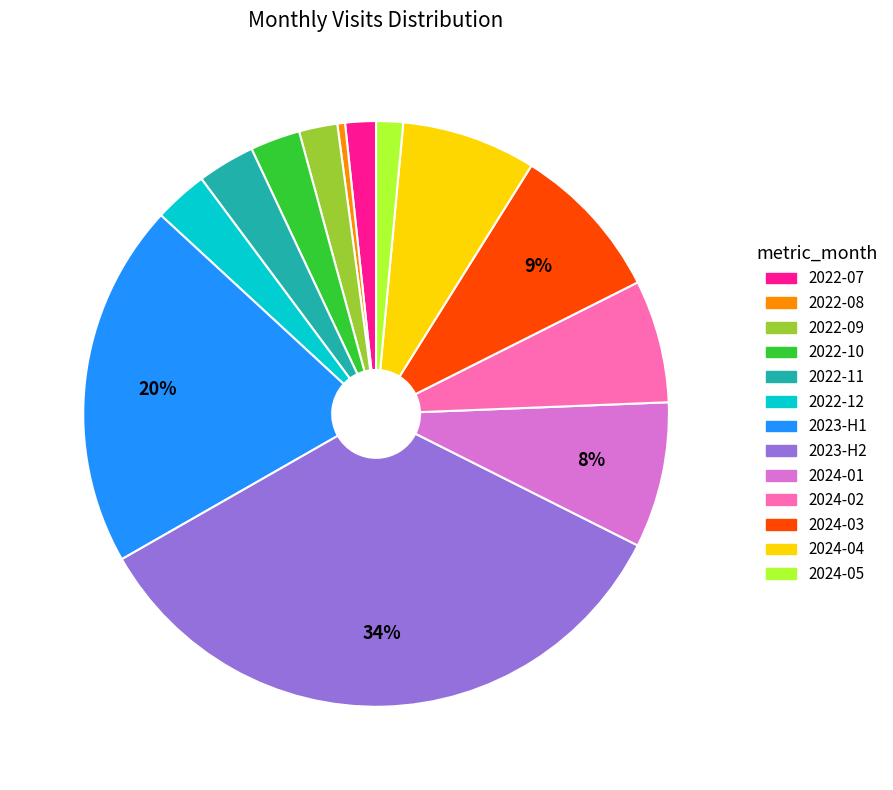

To the nearest percent, what is the average slice percentage?

8%